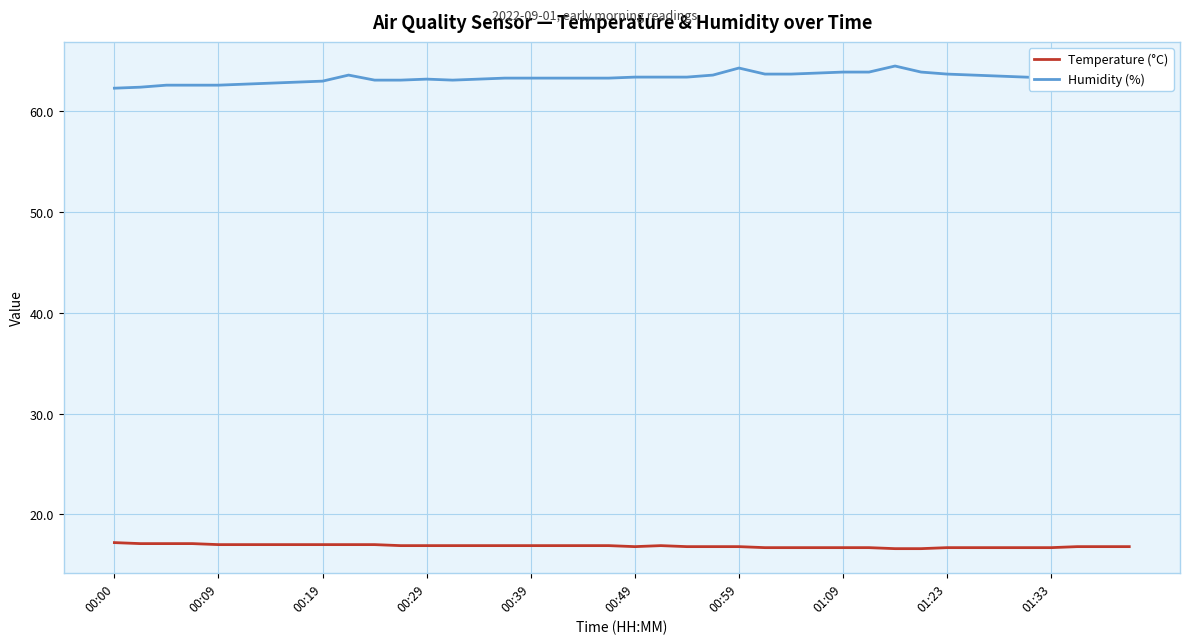

True or false: Humidity (%) and Temperature (°C) intersect in this chart.

False